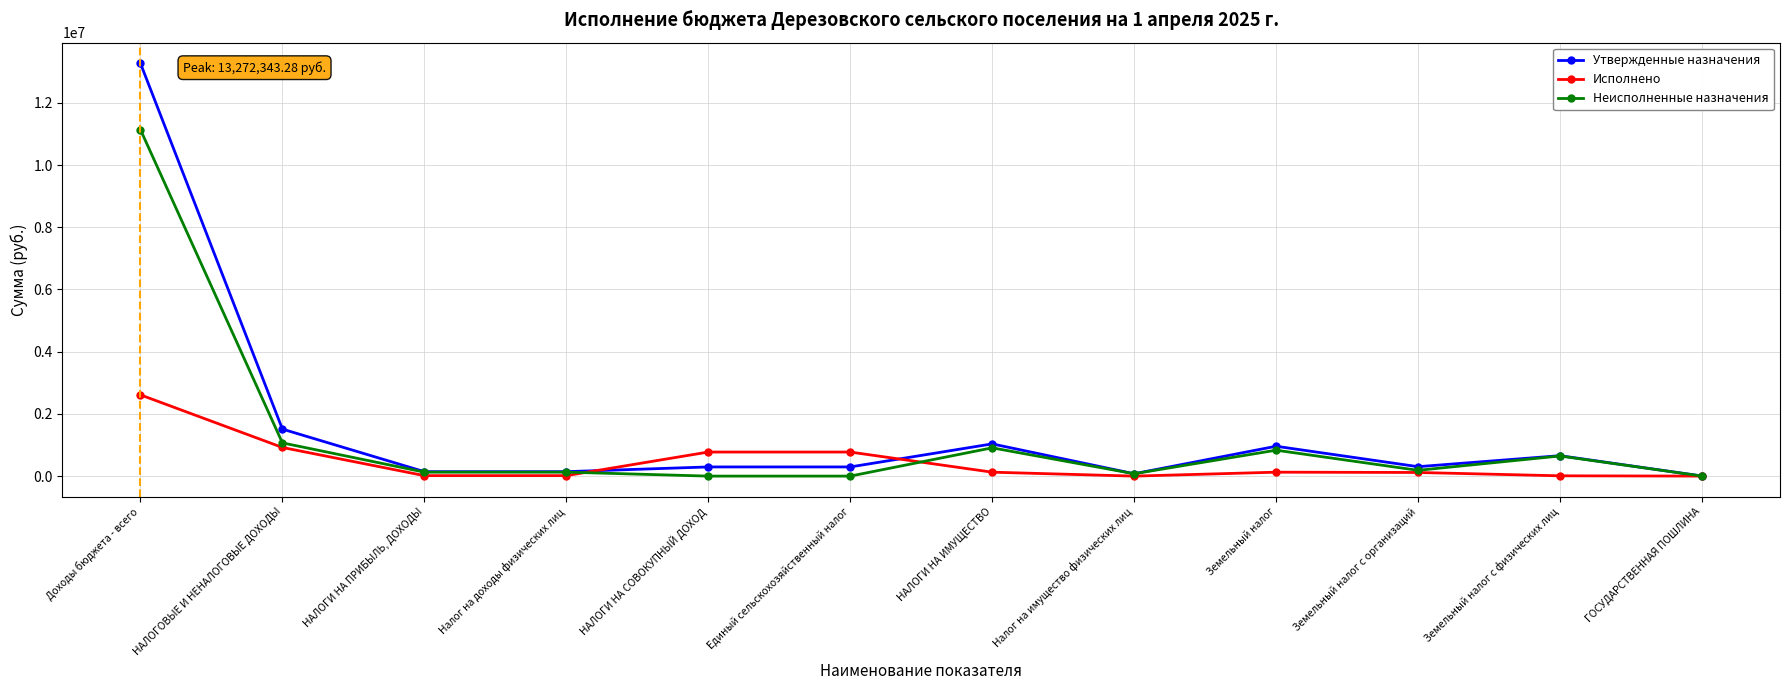

Which category has the highest value in the Исполнено series?

Доходы бюджета - всего